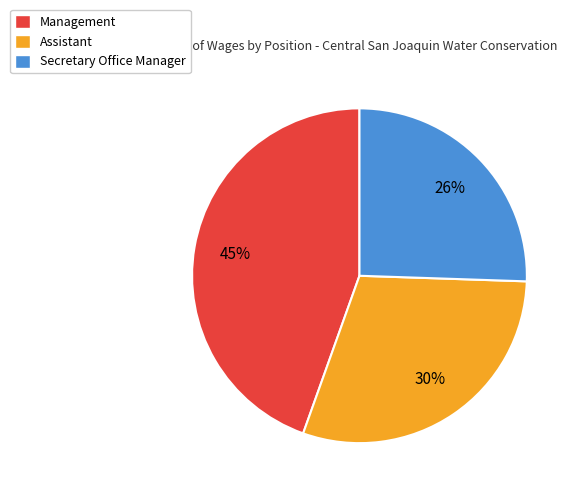

Which slice is the largest?

Management